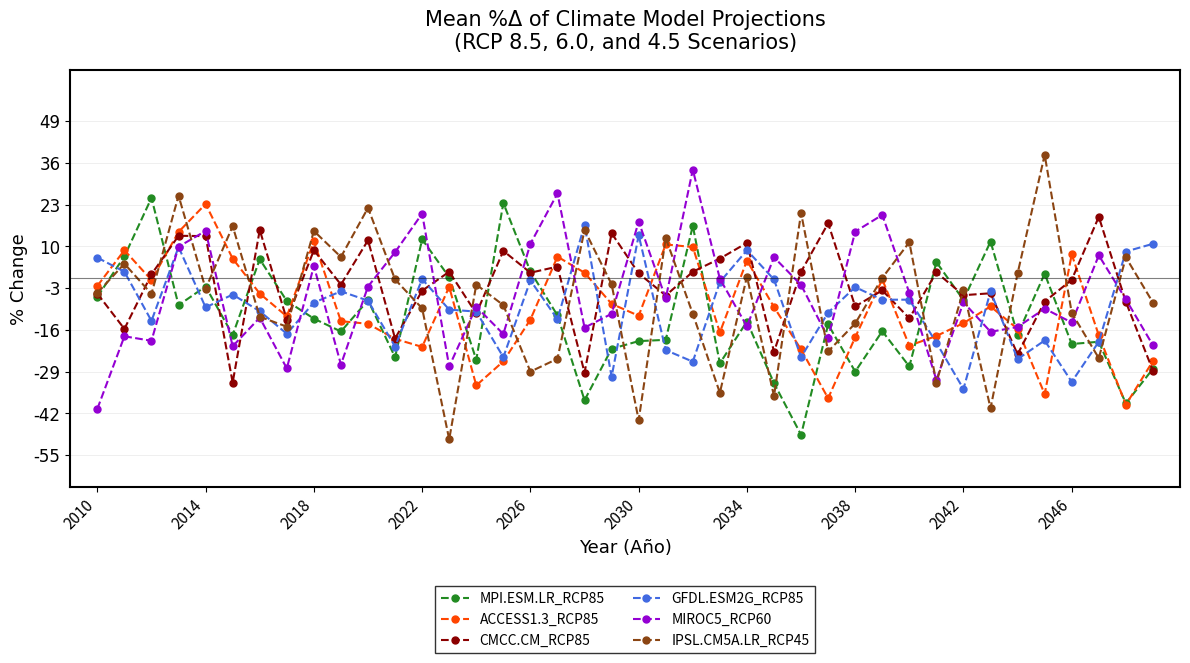

Which series has the largest range (max minus min)?

IPSL.CM5A.LR_RCP45